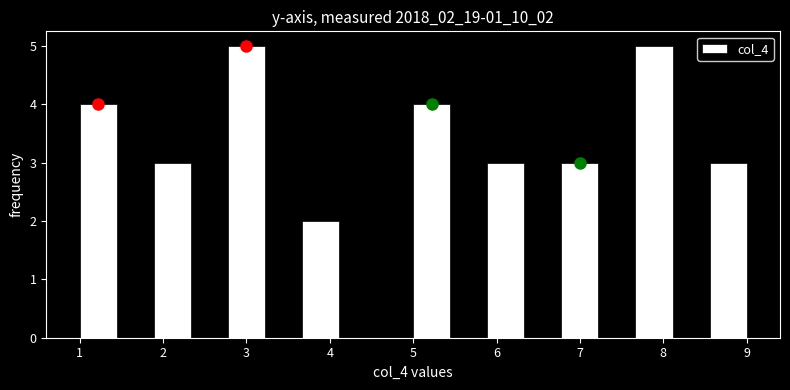

Reading left to right, transcribe this chart: for each bar, give the range it covers on the x-axis and its height. Neither the bar edges nor the heights are printed on the chart, so give them approximately, as read against the axes.

1.0 to 1.4: 4
1.4 to 1.9: 0
1.9 to 2.3: 3
2.3 to 2.8: 0
2.8 to 3.2: 5
3.2 to 3.7: 0
3.7 to 4.1: 2
4.1 to 4.6: 0
4.6 to 5.0: 0
5.0 to 5.4: 4
5.4 to 5.9: 0
5.9 to 6.3: 3
6.3 to 6.8: 0
6.8 to 7.2: 3
7.2 to 7.7: 0
7.7 to 8.1: 5
8.1 to 8.6: 0
8.6 to 9.0: 3